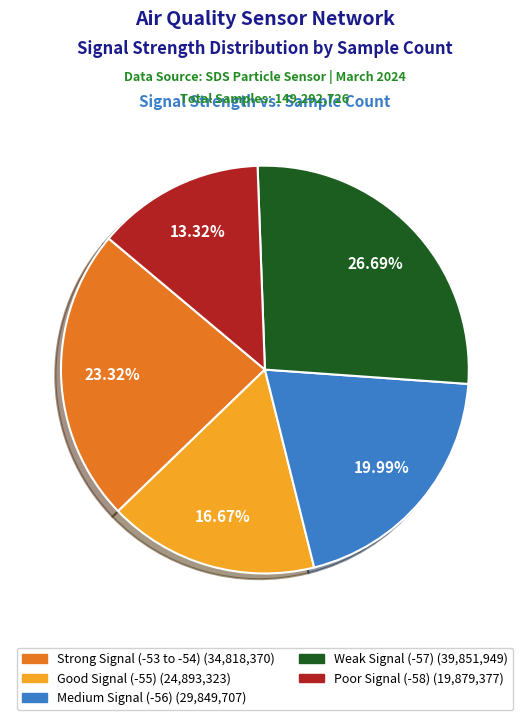

Count the number of slices in the pie.

5